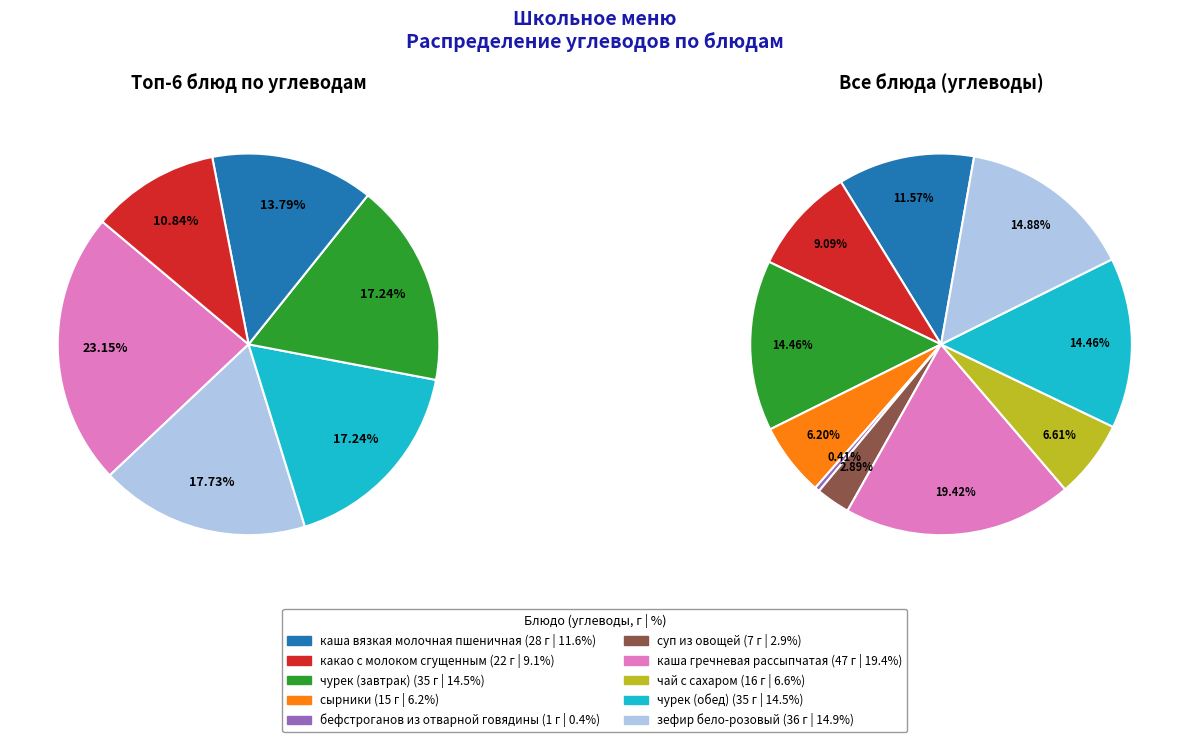

Count the number of slices in the pie.

10